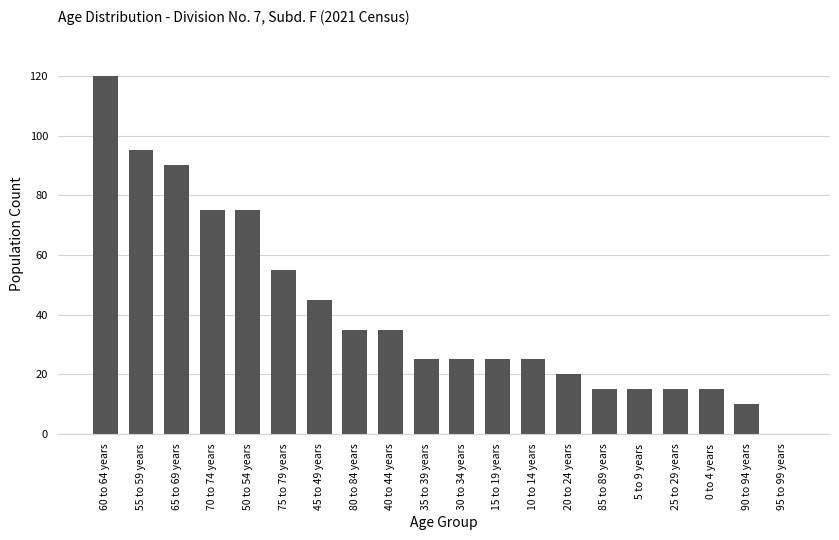

Reading left to right, extract all data points from this chart.

120	95	90	75	75	55	45	35	35	25	25	25	25	20	15	15	15	15	10	0